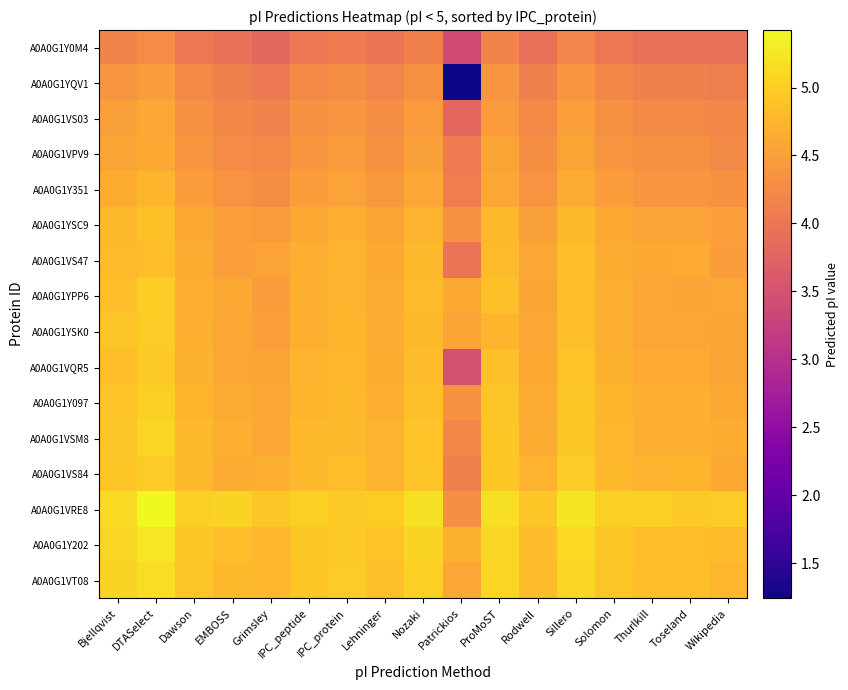

Reading left to right, extract all data points from this chart.

A0A0G1Y0M4: Bjellqvist=4.2	DTASelect=4.3	Dawson=4.0	EMBOSS=3.9	Grimsley=3.8	IPC_peptide=4.0	IPC_protein=4.1	Lehninger=4.0	Nozaki=4.1	Patrickios=3.4	ProMoST=4.2	Rodwell=3.9	Sillero=4.2	Solomon=4.0	Thurlkill=3.9	Toseland=3.9	Wikipedia=3.9
A0A0G1YQV1: Bjellqvist=4.4	DTASelect=4.5	Dawson=4.2	EMBOSS=4.1	Grimsley=4.0	IPC_peptide=4.2	IPC_protein=4.3	Lehninger=4.2	Nozaki=4.3	Patrickios=1.2	ProMoST=4.4	Rodwell=4.1	Sillero=4.4	Solomon=4.2	Thurlkill=4.1	Toseland=4.1	Wikipedia=4.1
A0A0G1VS03: Bjellqvist=4.5	DTASelect=4.6	Dawson=4.3	EMBOSS=4.2	Grimsley=4.2	IPC_peptide=4.3	IPC_protein=4.4	Lehninger=4.3	Nozaki=4.5	Patrickios=3.8	ProMoST=4.5	Rodwell=4.2	Sillero=4.5	Solomon=4.3	Thurlkill=4.2	Toseland=4.2	Wikipedia=4.2
A0A0G1VPV9: Bjellqvist=4.6	DTASelect=4.6	Dawson=4.4	EMBOSS=4.3	Grimsley=4.2	IPC_peptide=4.4	IPC_protein=4.5	Lehninger=4.3	Nozaki=4.5	Patrickios=4.1	ProMoST=4.6	Rodwell=4.3	Sillero=4.6	Solomon=4.4	Thurlkill=4.3	Toseland=4.3	Wikipedia=4.3
A0A0G1Y351: Bjellqvist=4.7	DTASelect=4.7	Dawson=4.5	EMBOSS=4.4	Grimsley=4.3	IPC_peptide=4.5	IPC_protein=4.5	Lehninger=4.4	Nozaki=4.6	Patrickios=4.1	ProMoST=4.6	Rodwell=4.4	Sillero=4.6	Solomon=4.5	Thurlkill=4.4	Toseland=4.4	Wikipedia=4.4
A0A0G1YSC9: Bjellqvist=4.8	DTASelect=4.9	Dawson=4.6	EMBOSS=4.5	Grimsley=4.5	IPC_peptide=4.6	IPC_protein=4.7	Lehninger=4.6	Nozaki=4.7	Patrickios=4.4	ProMoST=4.8	Rodwell=4.5	Sillero=4.8	Solomon=4.6	Thurlkill=4.5	Toseland=4.5	Wikipedia=4.5
A0A0G1VS47: Bjellqvist=4.8	DTASelect=4.8	Dawson=4.7	EMBOSS=4.5	Grimsley=4.5	IPC_peptide=4.7	IPC_protein=4.7	Lehninger=4.6	Nozaki=4.8	Patrickios=4.0	ProMoST=4.8	Rodwell=4.6	Sillero=4.9	Solomon=4.7	Thurlkill=4.6	Toseland=4.6	Wikipedia=4.5
A0A0G1YPP6: Bjellqvist=4.9	DTASelect=5.0	Dawson=4.7	EMBOSS=4.6	Grimsley=4.5	IPC_peptide=4.7	IPC_protein=4.7	Lehninger=4.6	Nozaki=4.8	Patrickios=4.6	ProMoST=4.9	Rodwell=4.6	Sillero=4.9	Solomon=4.7	Thurlkill=4.6	Toseland=4.6	Wikipedia=4.6
A0A0G1YSK0: Bjellqvist=4.9	DTASelect=5.0	Dawson=4.7	EMBOSS=4.6	Grimsley=4.5	IPC_peptide=4.7	IPC_protein=4.7	Lehninger=4.6	Nozaki=4.8	Patrickios=4.6	ProMoST=4.7	Rodwell=4.6	Sillero=4.9	Solomon=4.7	Thurlkill=4.6	Toseland=4.6	Wikipedia=4.6
A0A0G1VQR5: Bjellqvist=4.9	DTASelect=5.0	Dawson=4.7	EMBOSS=4.6	Grimsley=4.6	IPC_peptide=4.7	IPC_protein=4.8	Lehninger=4.7	Nozaki=4.8	Patrickios=3.5	ProMoST=4.9	Rodwell=4.6	Sillero=4.9	Solomon=4.7	Thurlkill=4.6	Toseland=4.6	Wikipedia=4.6
A0A0G1Y097: Bjellqvist=4.9	DTASelect=5.0	Dawson=4.7	EMBOSS=4.6	Grimsley=4.6	IPC_peptide=4.7	IPC_protein=4.8	Lehninger=4.7	Nozaki=4.9	Patrickios=4.4	ProMoST=4.9	Rodwell=4.6	Sillero=4.9	Solomon=4.7	Thurlkill=4.7	Toseland=4.7	Wikipedia=4.6
A0A0G1VSM8: Bjellqvist=4.9	DTASelect=5.1	Dawson=4.8	EMBOSS=4.7	Grimsley=4.6	IPC_peptide=4.8	IPC_protein=4.8	Lehninger=4.7	Nozaki=4.9	Patrickios=4.2	ProMoST=4.9	Rodwell=4.7	Sillero=4.9	Solomon=4.8	Thurlkill=4.7	Toseland=4.7	Wikipedia=4.7
A0A0G1VS84: Bjellqvist=4.9	DTASelect=5.0	Dawson=4.8	EMBOSS=4.6	Grimsley=4.7	IPC_peptide=4.8	IPC_protein=4.9	Lehninger=4.7	Nozaki=4.9	Patrickios=4.1	ProMoST=4.9	Rodwell=4.7	Sillero=5.0	Solomon=4.8	Thurlkill=4.7	Toseland=4.7	Wikipedia=4.6
A0A0G1VRE8: Bjellqvist=5.1	DTASelect=5.4	Dawson=5.0	EMBOSS=5.1	Grimsley=4.9	IPC_peptide=5.0	IPC_protein=5.0	Lehninger=5.0	Nozaki=5.2	Patrickios=4.3	ProMoST=5.2	Rodwell=4.9	Sillero=5.2	Solomon=5.0	Thurlkill=5.0	Toseland=5.0	Wikipedia=5.0
A0A0G1Y202: Bjellqvist=5.1	DTASelect=5.2	Dawson=4.9	EMBOSS=4.9	Grimsley=4.8	IPC_peptide=4.9	IPC_protein=5.0	Lehninger=4.9	Nozaki=5.1	Patrickios=4.7	ProMoST=5.1	Rodwell=4.8	Sillero=5.1	Solomon=4.9	Thurlkill=4.9	Toseland=4.8	Wikipedia=4.8
A0A0G1VT08: Bjellqvist=5.1	DTASelect=5.2	Dawson=4.9	EMBOSS=4.8	Grimsley=4.8	IPC_peptide=4.9	IPC_protein=5.0	Lehninger=4.9	Nozaki=5.0	Patrickios=4.6	ProMoST=5.1	Rodwell=4.8	Sillero=5.1	Solomon=4.9	Thurlkill=4.8	Toseland=4.9	Wikipedia=4.8